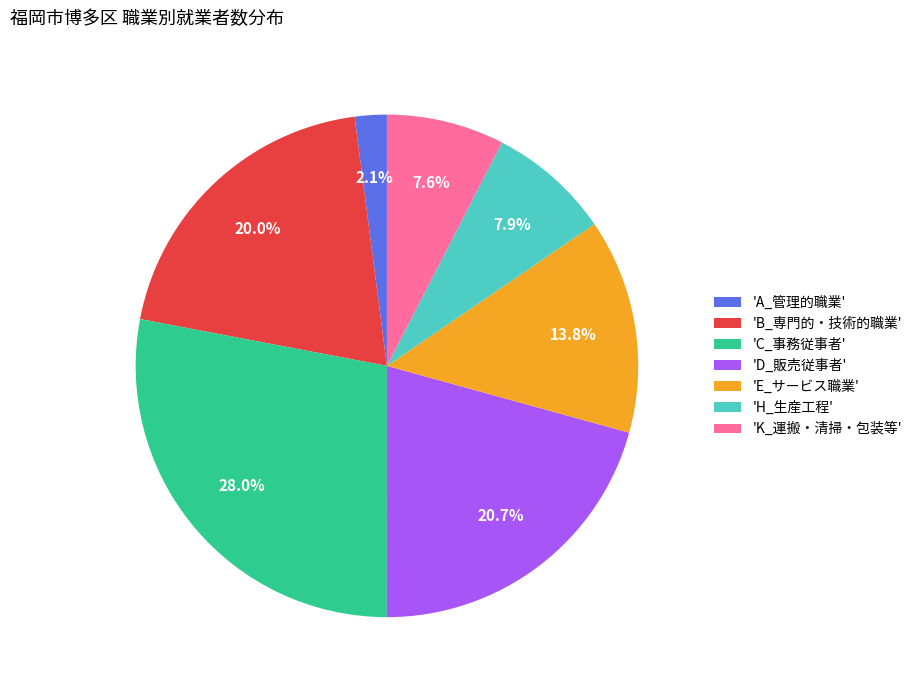

How many slices are in this pie chart?

7